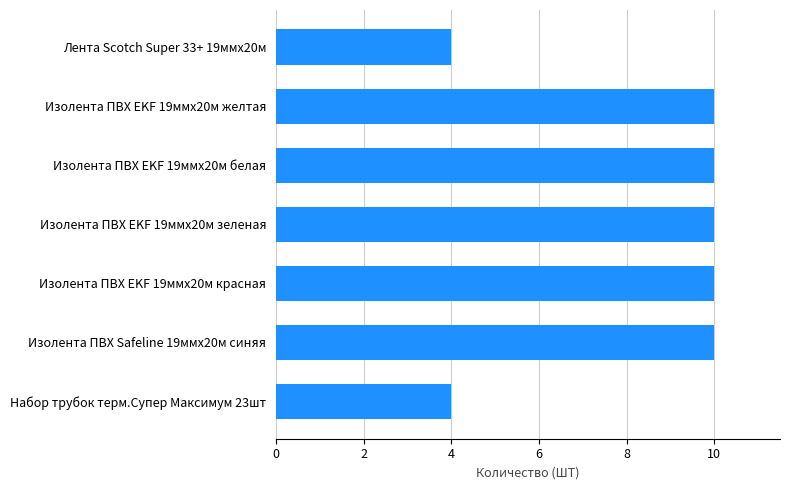

How many series are shown in this chart?

1